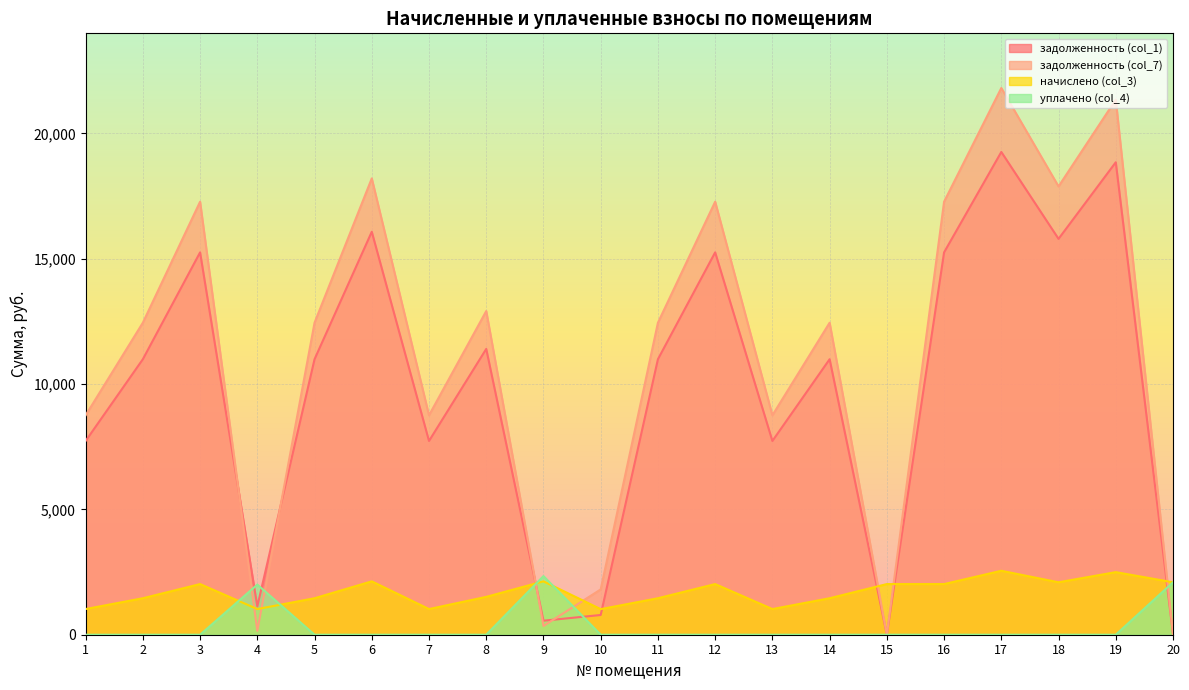

The уплачено (col_4) series shows 3583.2 at 20. True or false?

False